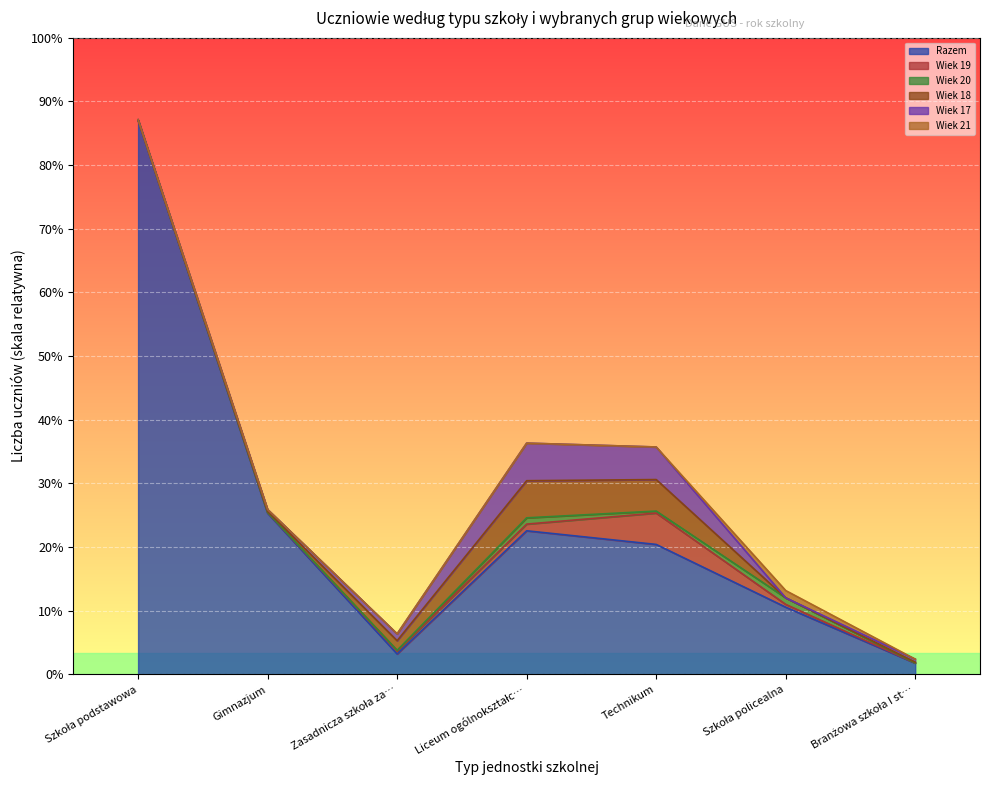

What is the label of the 2nd point from the right?

Szkoła policealna